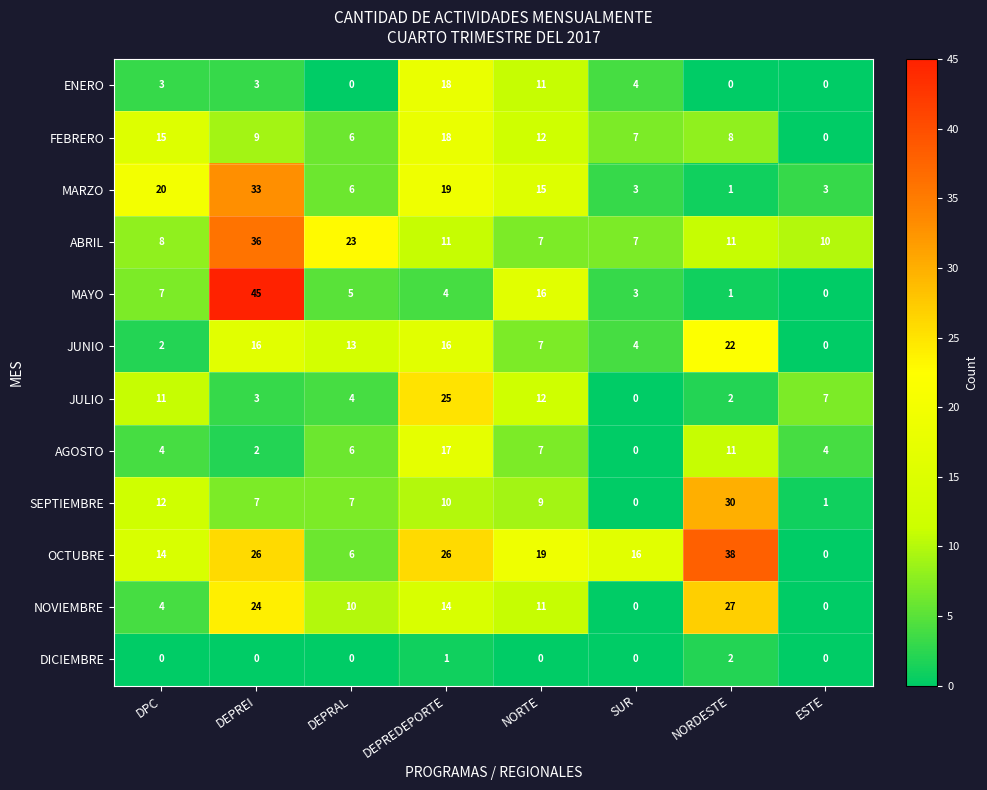

At which category is the sum across all series the highest?

DEPREI